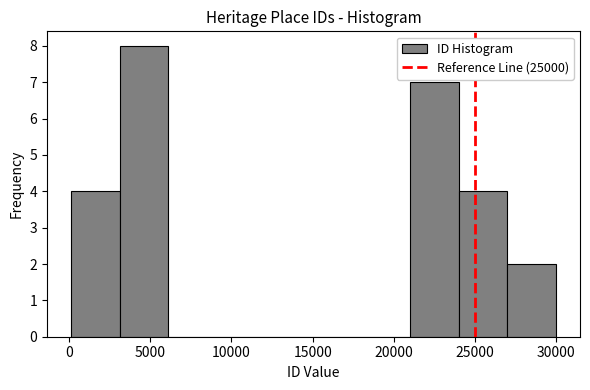

What is the height of the bar covering 3000 to 6000 on the x-axis? Neither the bar edges nor the heights are printed on the chart, so give them approximately, as read against the axes.

8